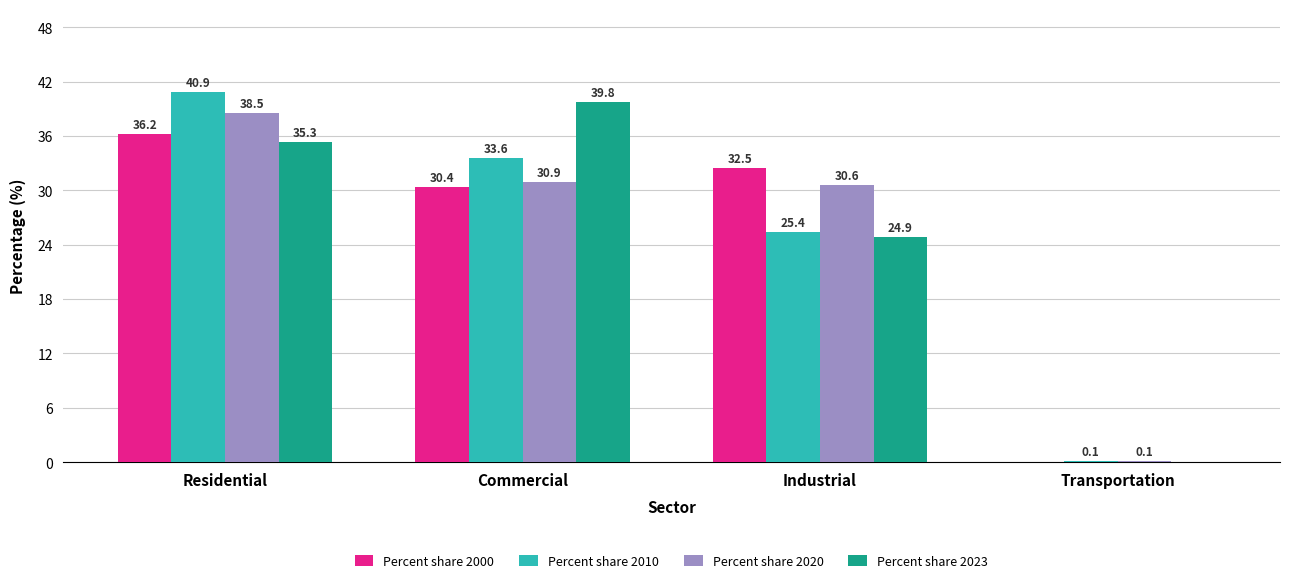

Which series changed the most between Residential and Industrial?

Percent share 2010